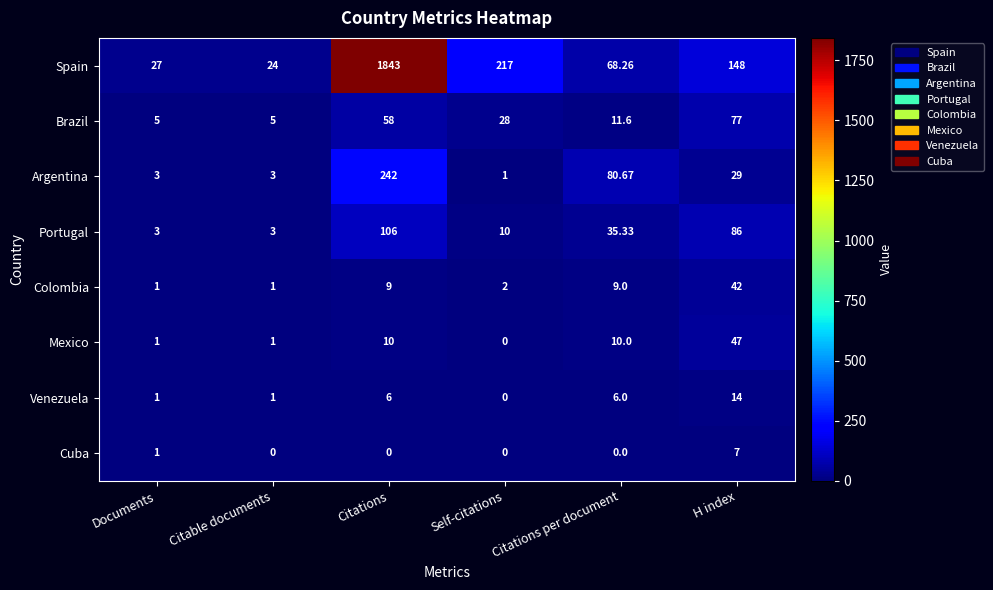

At which label does Cuba reach its peak?

H index